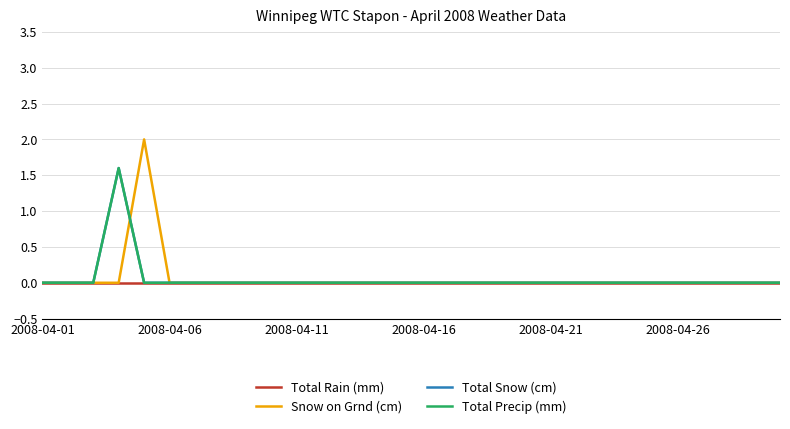

How many interior local peaks does the Snow on Grnd (cm) series have?

1